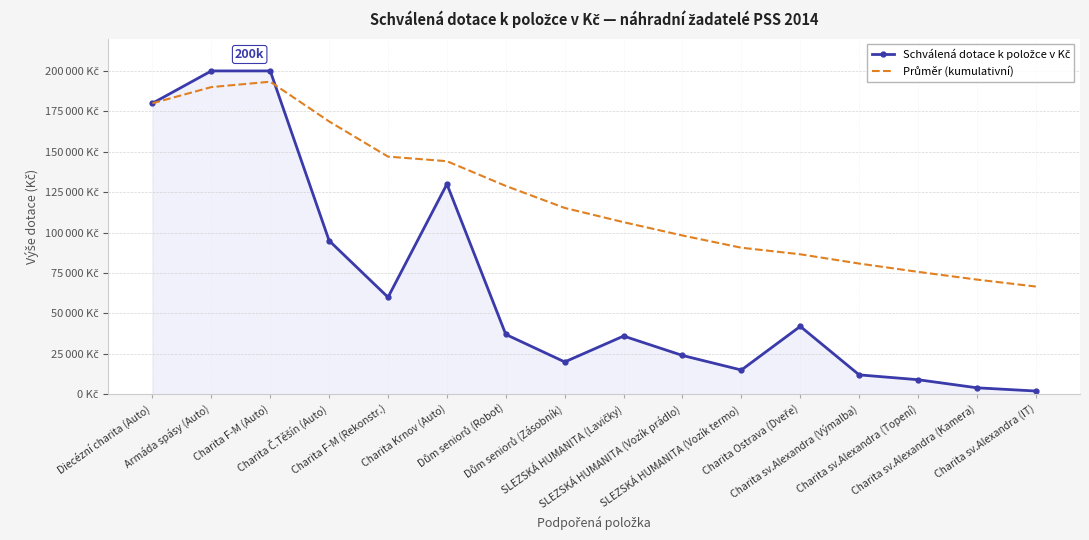

What is the label of the 11th point from the right?

Charita Krnov (Auto)